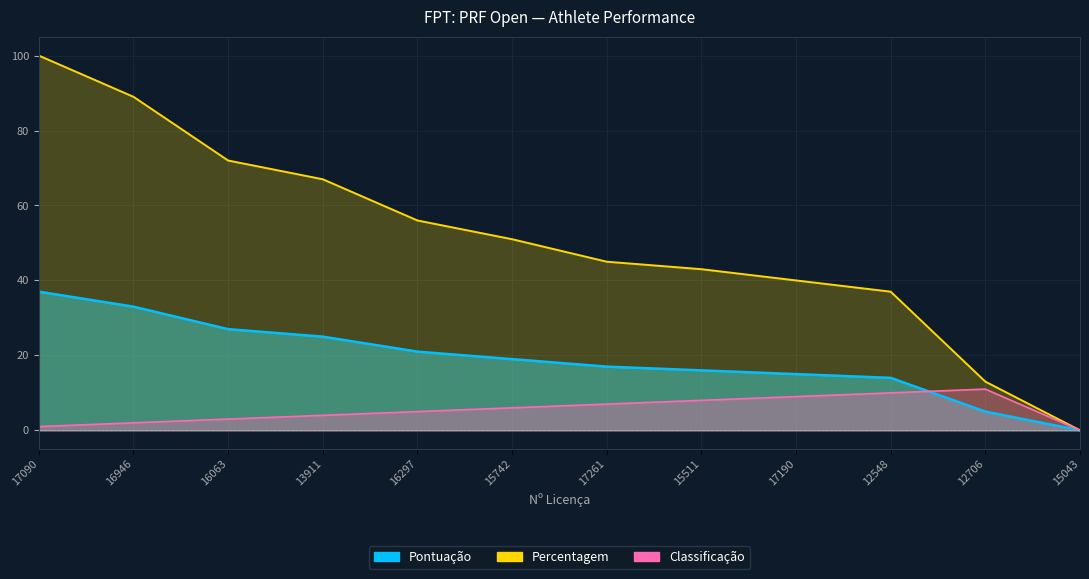

At which label does Percentagem reach its minimum?

15043